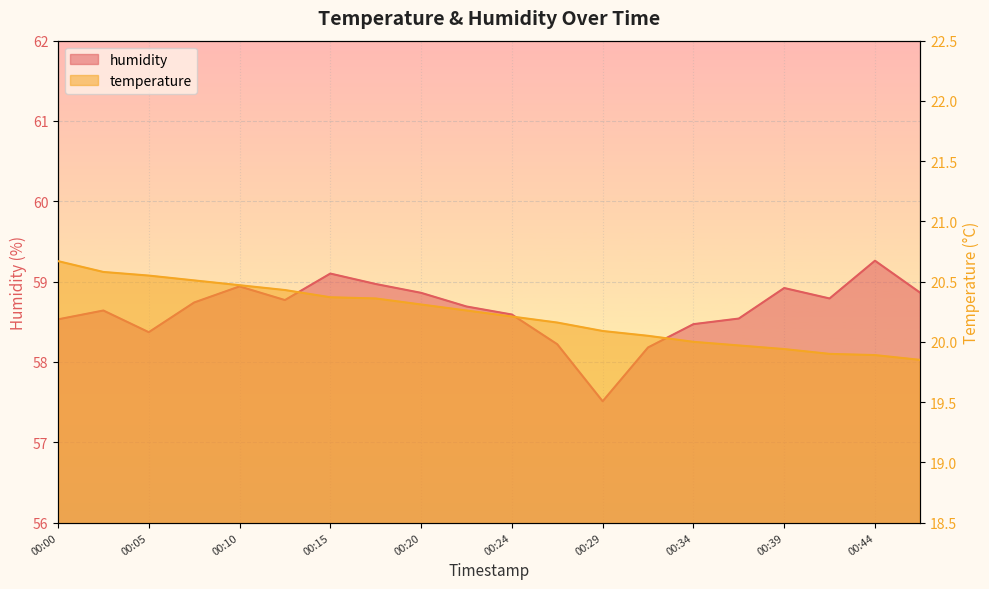

How many values in the temperature series are below 20?

5